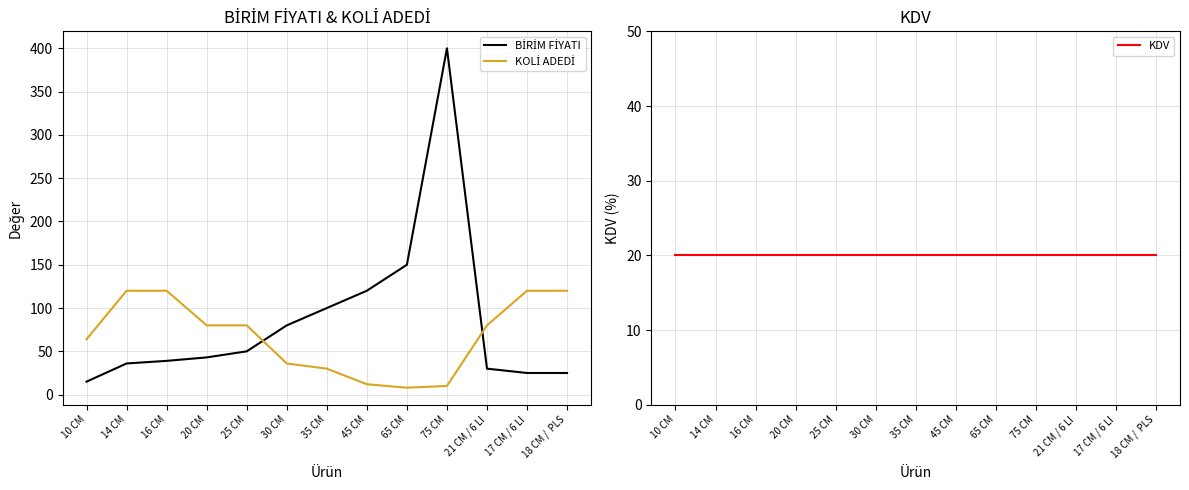

What is the maximum value shown in the chart?

400